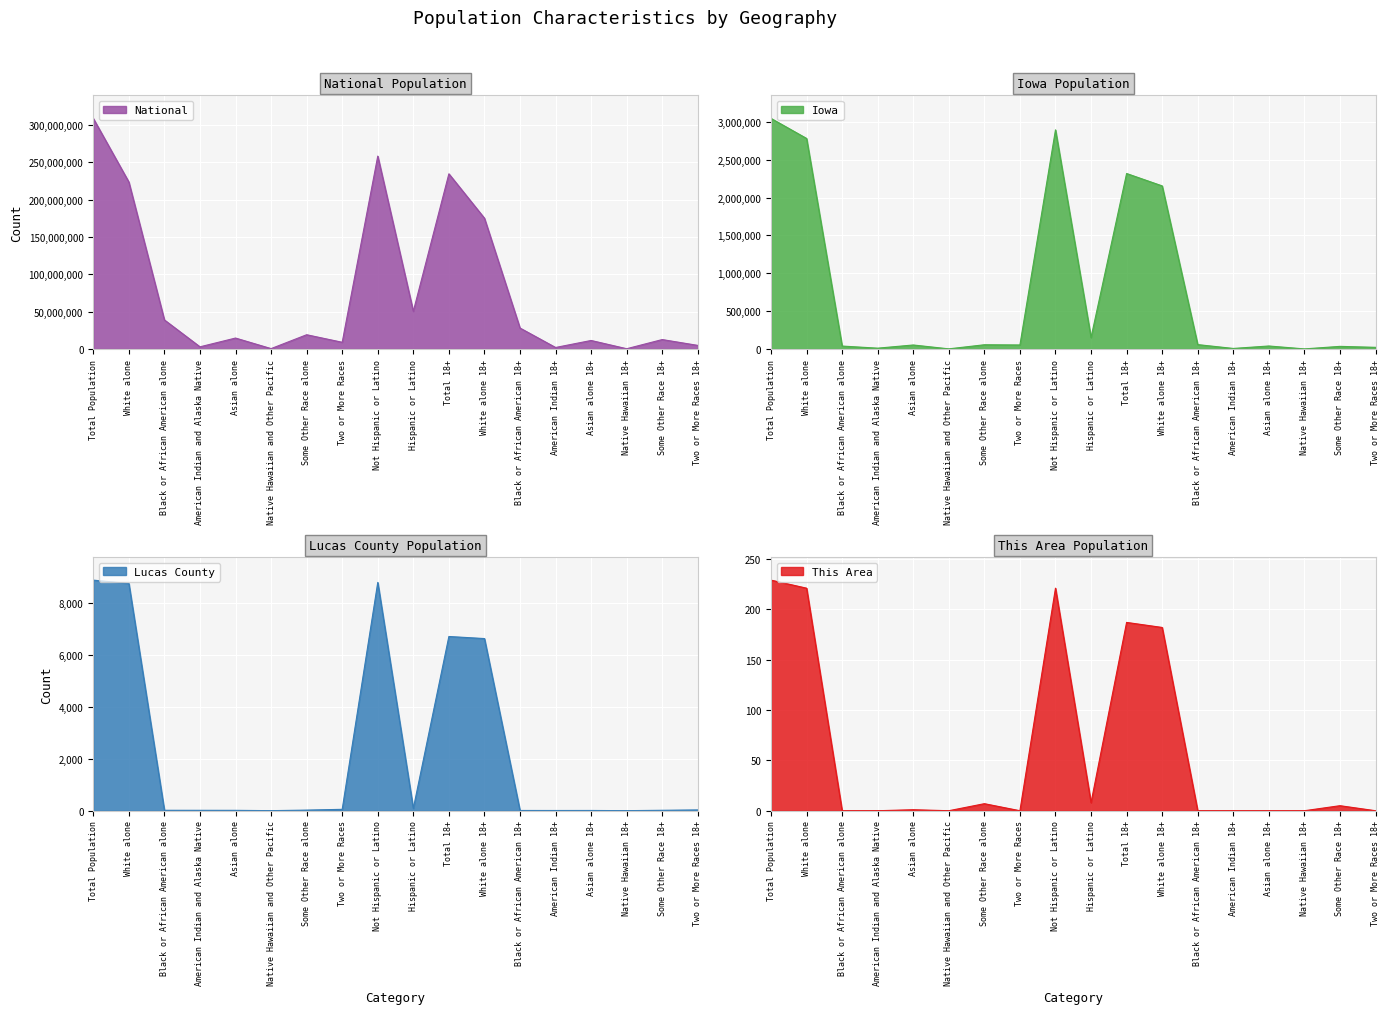

What is the maximum value shown in the chart?

308745538